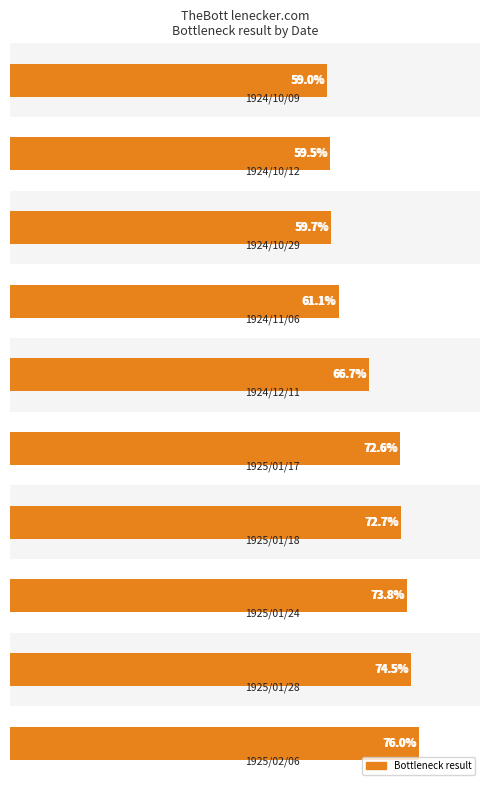

How many data points are above 72?

5